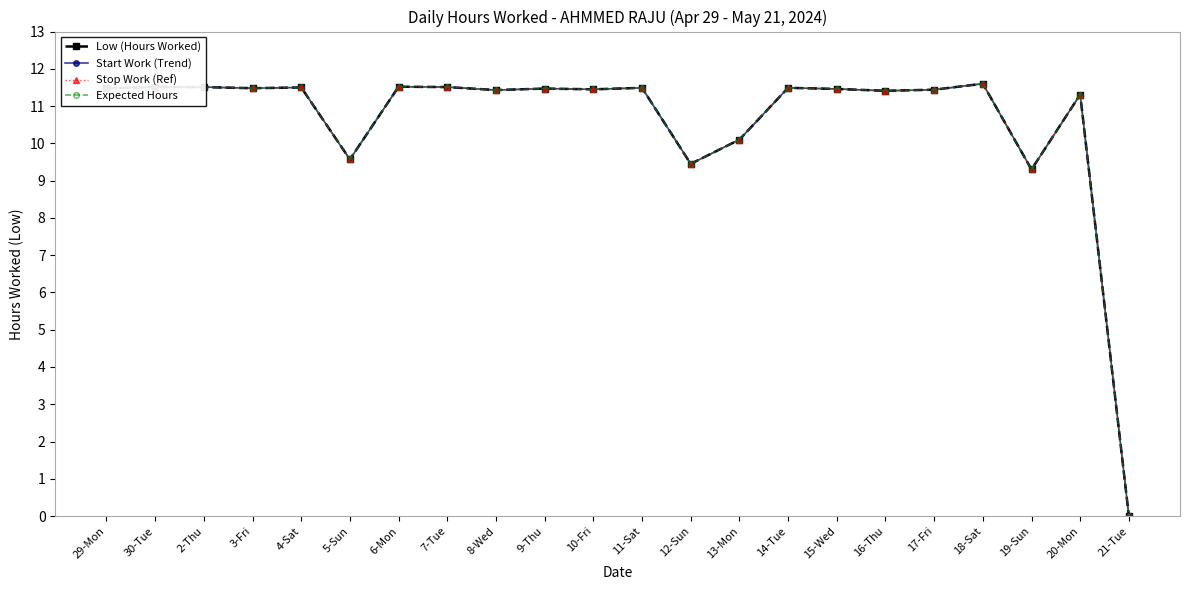

Which series has the widest spread of values?

Low (Hours Worked)